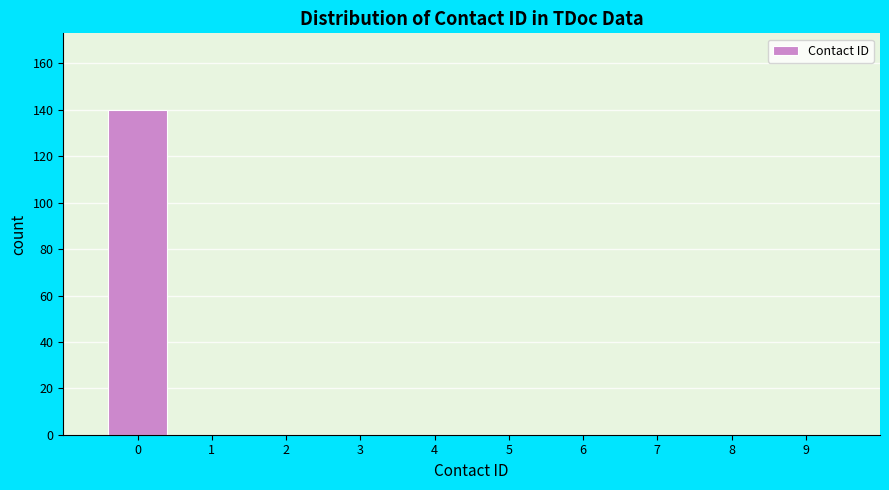

Reading left to right, what are all the values shown in this chart?

0=140	1=0	2=0	3=0	4=0	5=0	6=0	7=0	8=0	9=0